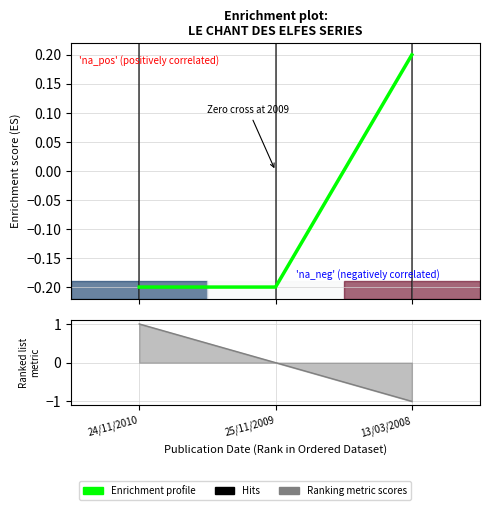

List the labels in order of value, largest first.

13/03/2008, 24/11/2010, 25/11/2009